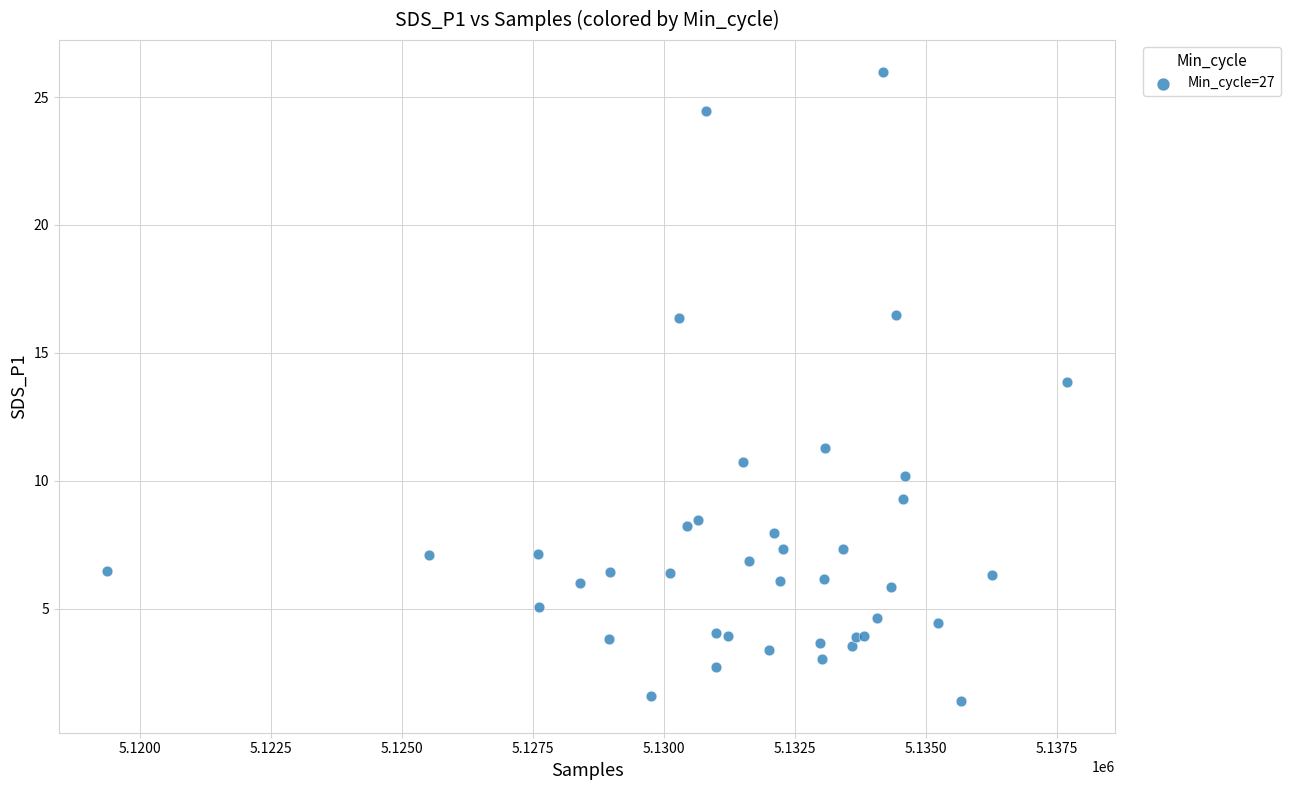

What Y value in the scatter plot is closest to 13?

13.9